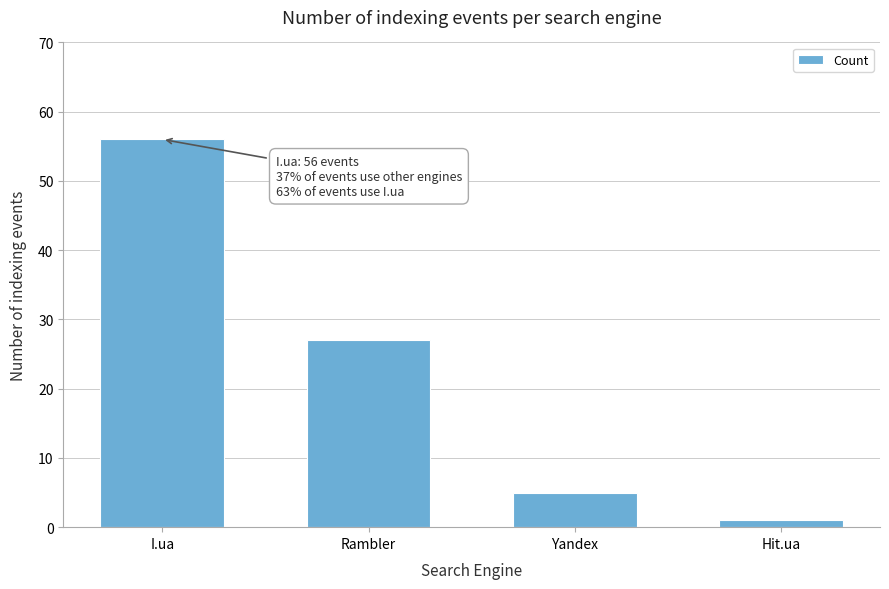

Reading right to left, transcribe all the data shown in this chart.

Hit.ua=1	Yandex=5	Rambler=27	I.ua=56